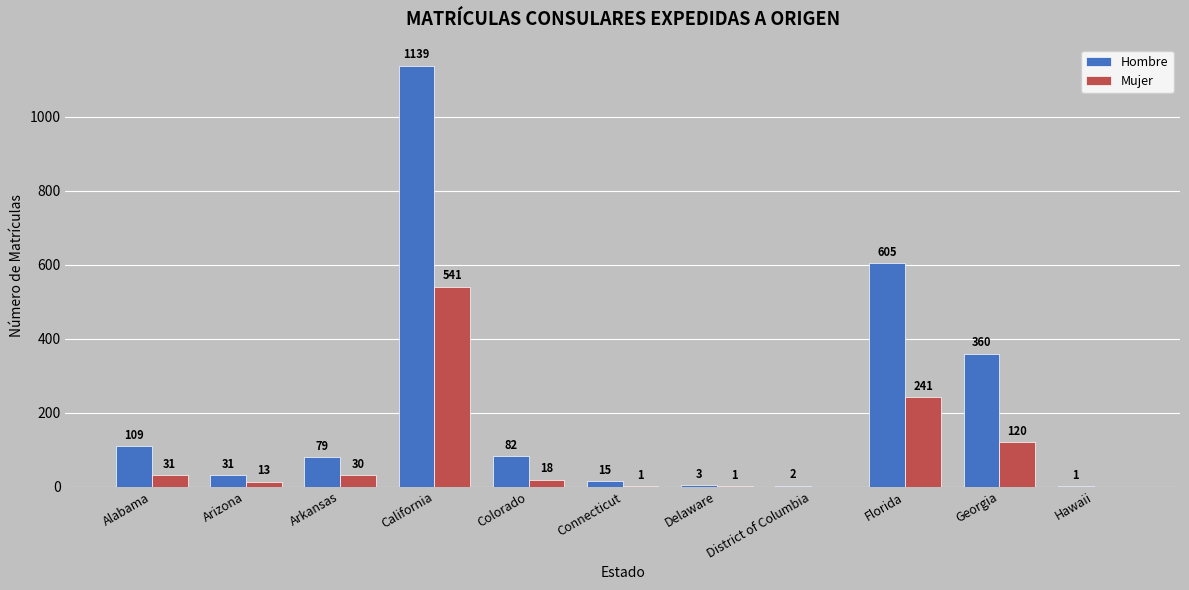

At which category is the sum across all series the highest?

California